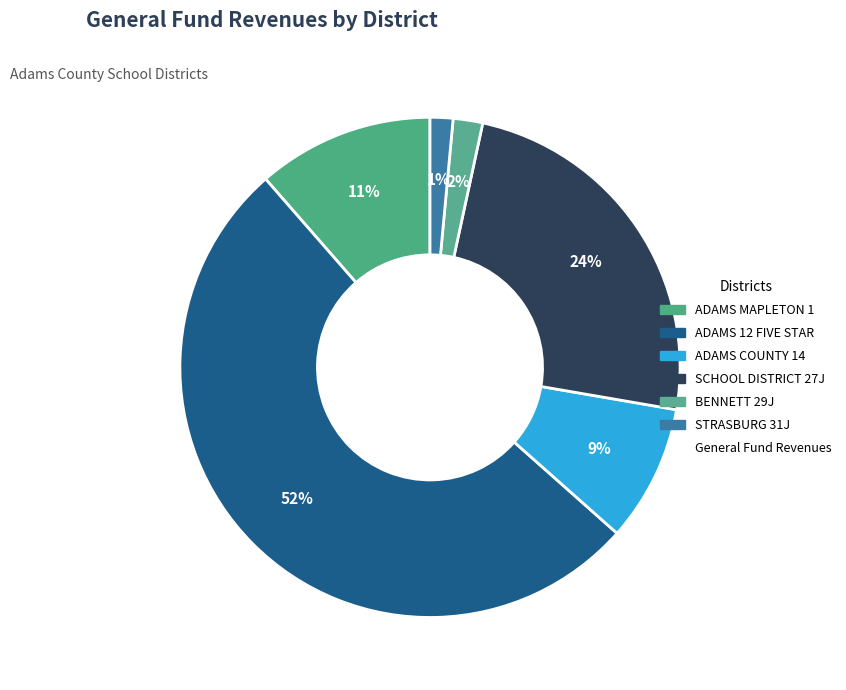

Count the number of slices in the pie.

6